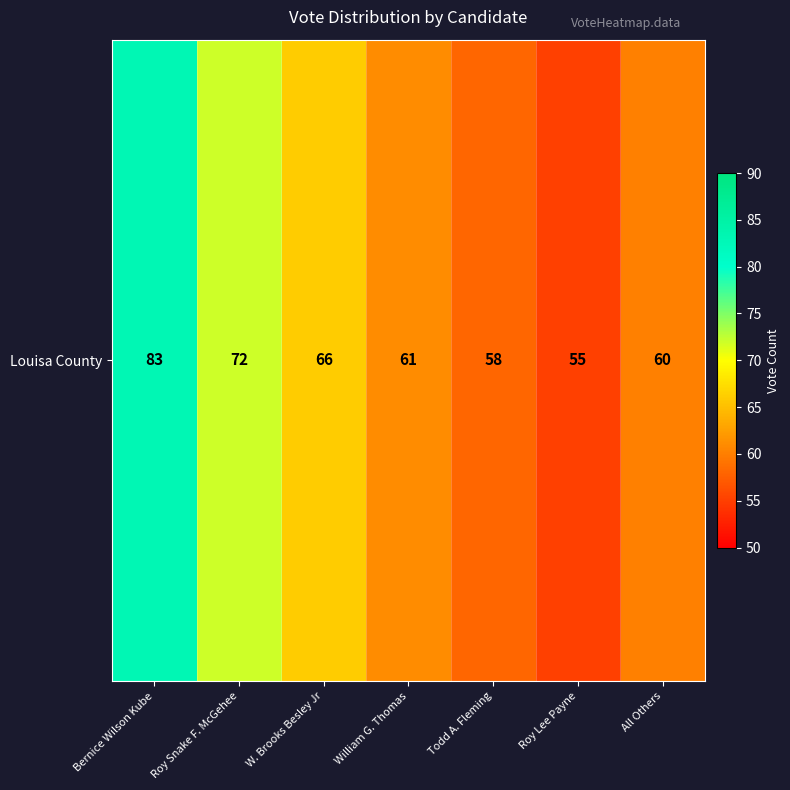

What is the sum of the values at William G. Thomas and Bernice Wilson Kube?

144